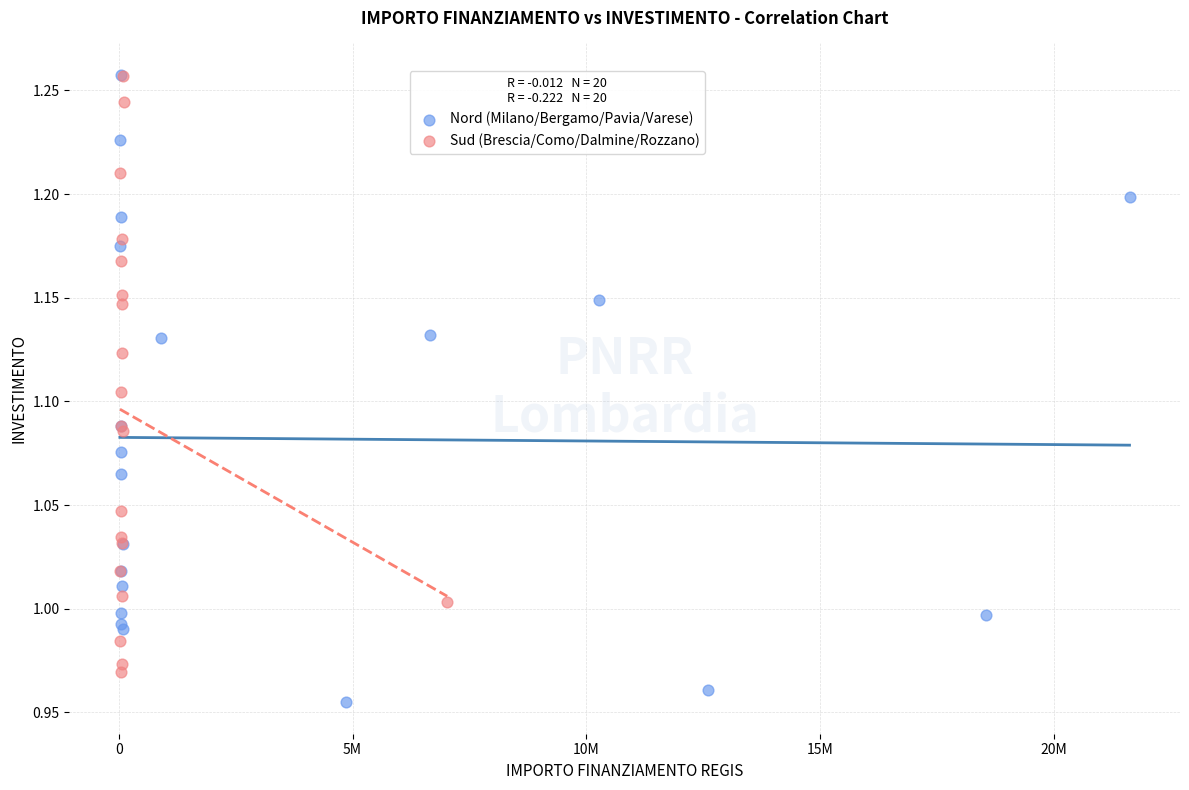

What are all the series names shown in the legend?

Nord (Milano/Bergamo/Pavia/Varese), Sud (Brescia/Como/Dalmine/Rozzano)